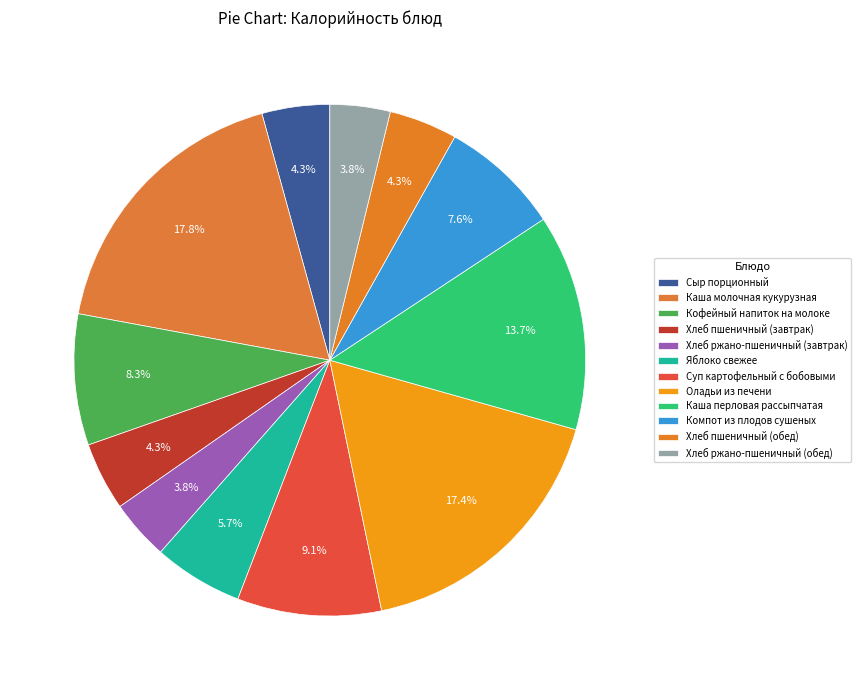

What is the change in value from Каша молочная кукурузная to Каша перловая рассыпчатая?

-68.5